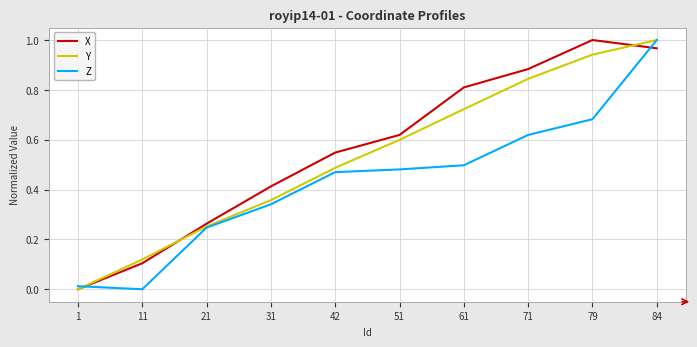

Between 1 and 31, which series saw the biggest shift?

X